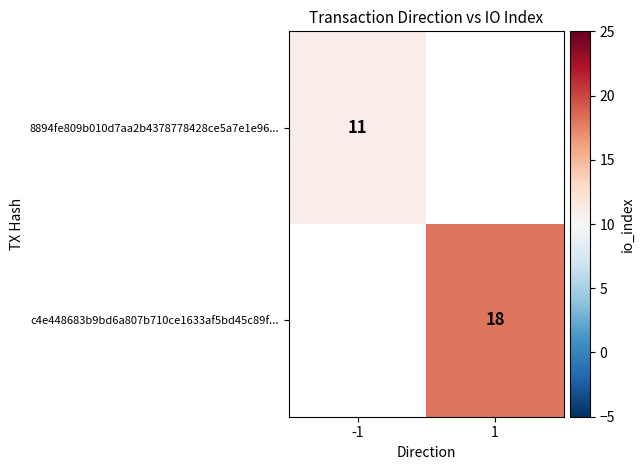

The value of c4e448683b9bd6a807b710ce1633af5bd45c89f... at 1 is 25. True or false?

False